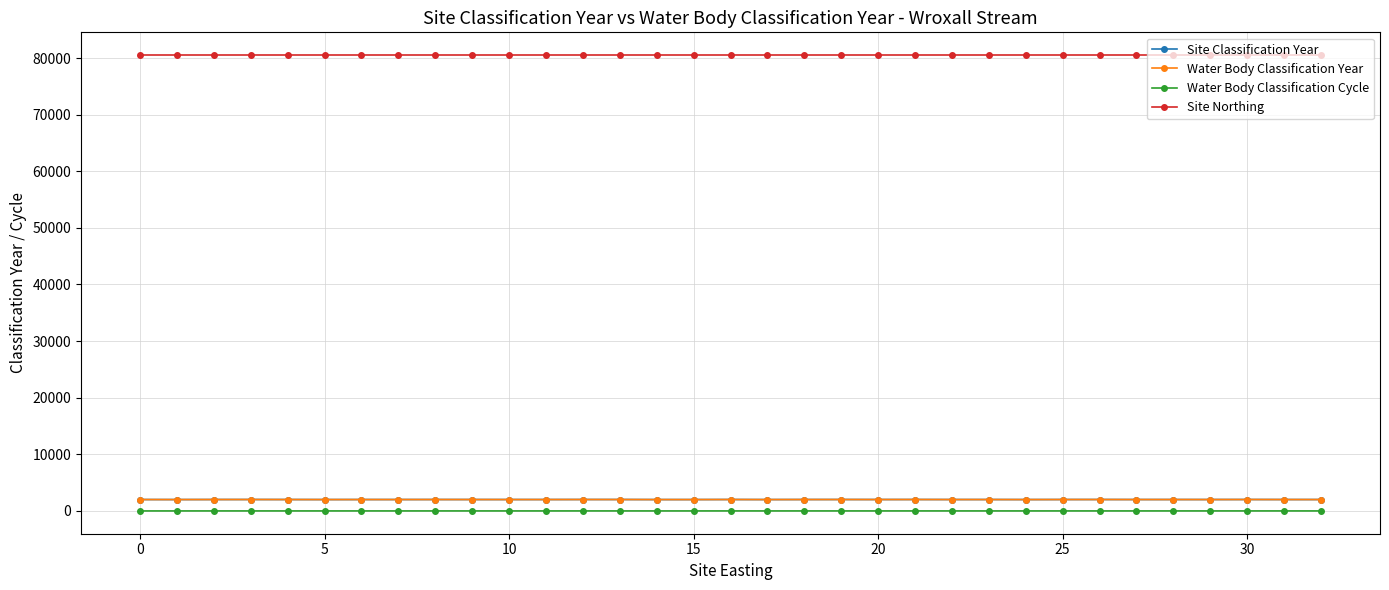

At how many categories does at least one series exceed 1187?

33